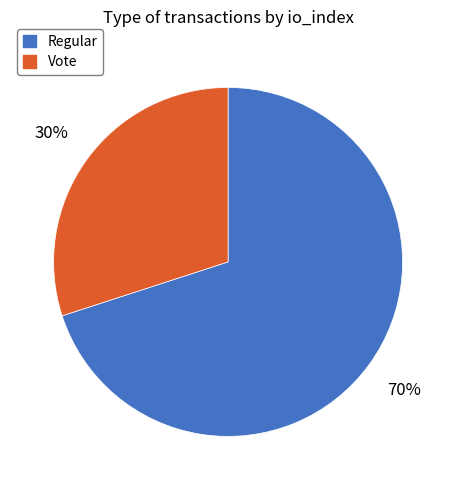

Which category has the smallest portion of the pie?

Vote